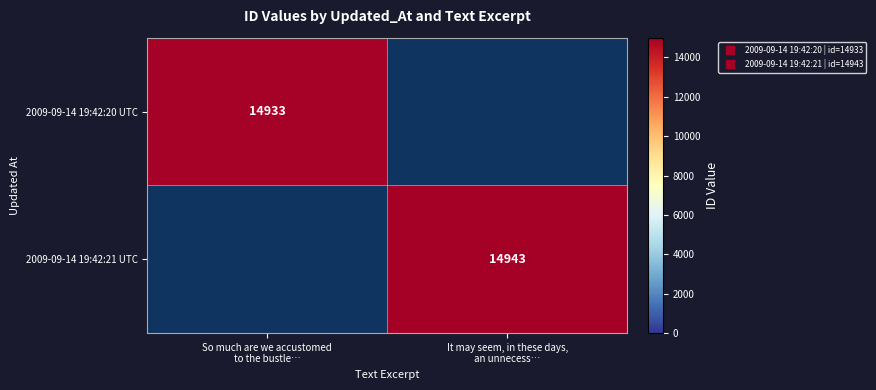

Is the value of 2009-09-14 19:42:21 UTC at It may seem, in these days, an unnecess… greater than the value of 2009-09-14 19:42:20 UTC at It may seem, in these days, an unnecess…?

No